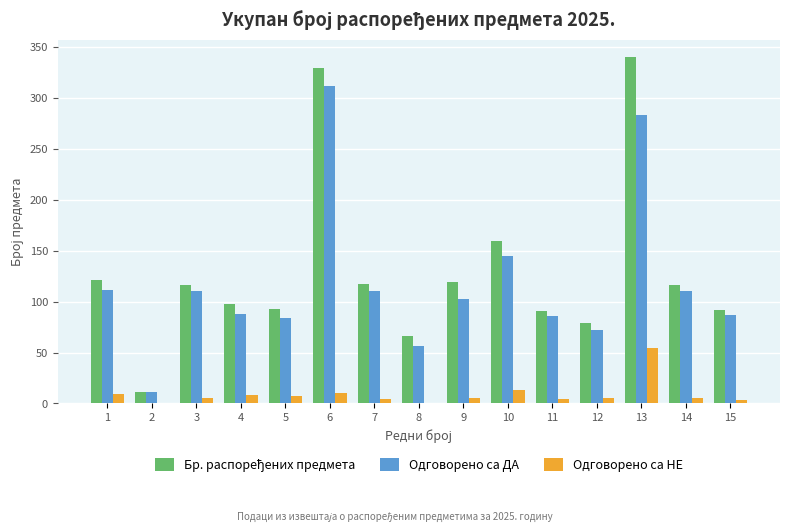

What is the sum of all Одговорено са ДА values?

1768